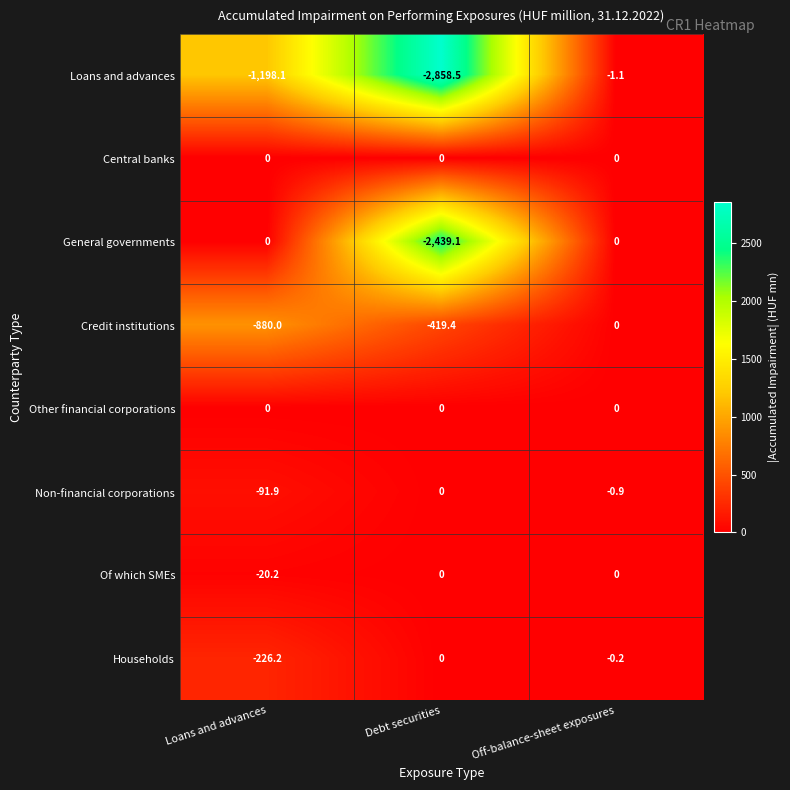

Reading right to left, what are all the values shown in this chart?

Loans and advances: Off-balance-sheet exposures=-1.1	Debt securities=-2858.5	Loans and advances=-1198.1
Central banks: Off-balance-sheet exposures=0.0	Debt securities=0.0	Loans and advances=0.0
General governments: Off-balance-sheet exposures=0.0	Debt securities=-2439.1	Loans and advances=0.0
Credit institutions: Off-balance-sheet exposures=0.0	Debt securities=-419.4	Loans and advances=-880.0
Other financial corporations: Off-balance-sheet exposures=0.0	Debt securities=0.0	Loans and advances=0.0
Non-financial corporations: Off-balance-sheet exposures=-0.9	Debt securities=0.0	Loans and advances=-91.9
Of which SMEs: Off-balance-sheet exposures=0.0	Debt securities=0.0	Loans and advances=-20.2
Households: Off-balance-sheet exposures=-0.2	Debt securities=0.0	Loans and advances=-226.2